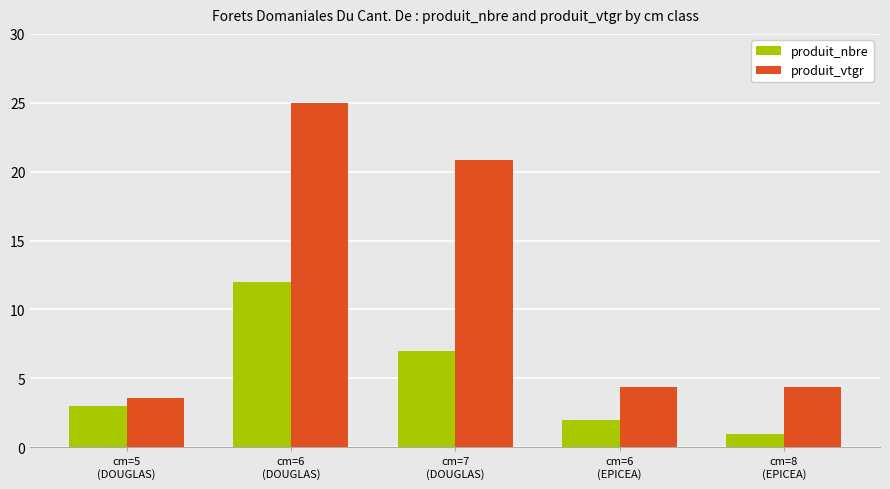

At which category is the sum across all series the highest?

cm=6
(DOUGLAS)